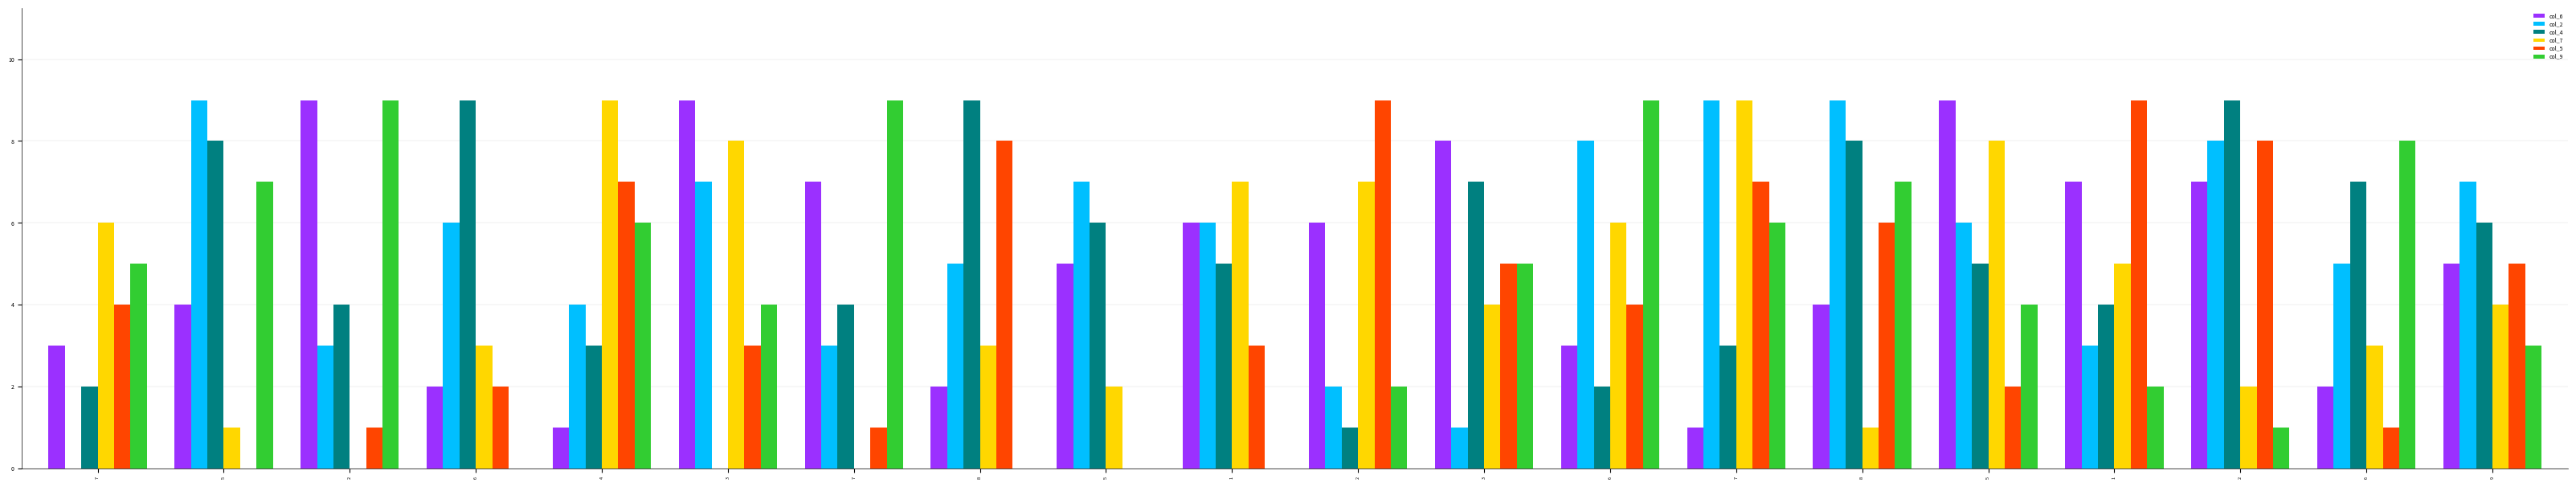

Between 6 and 8, which series saw the biggest shift?

col_4